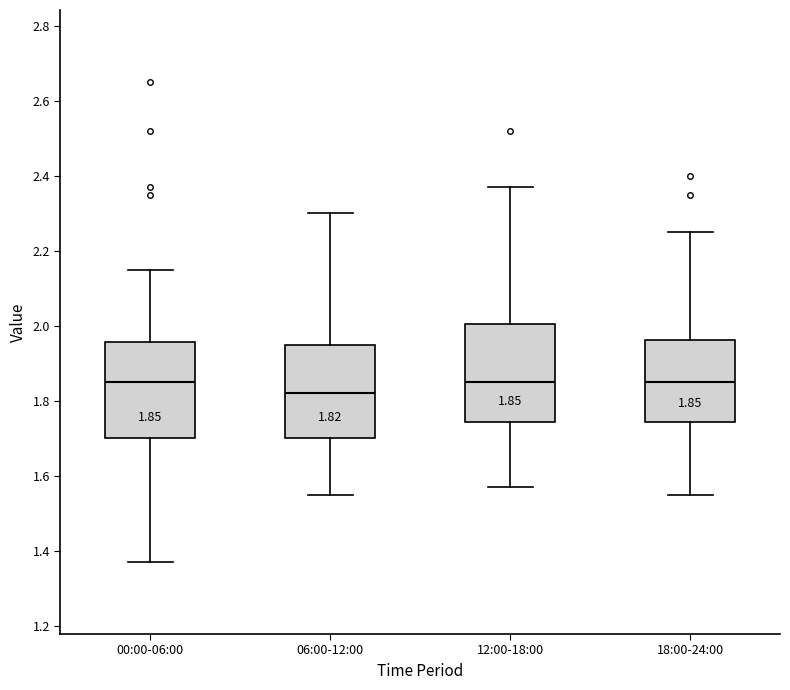

Which box has the lowest median line?

06:00-12:00